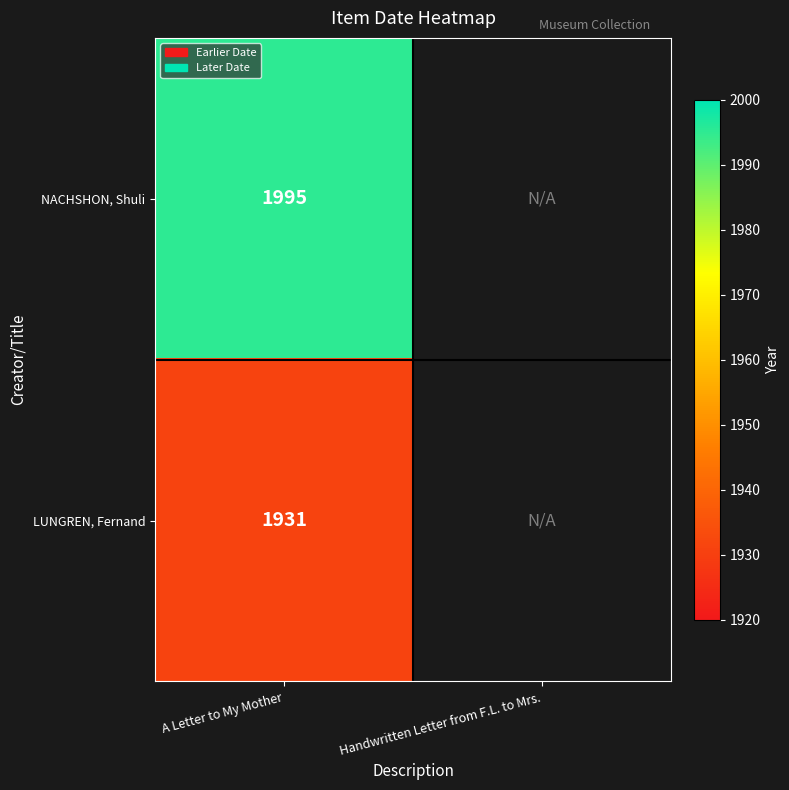

At how many categories does at least one series exceed 363?

1